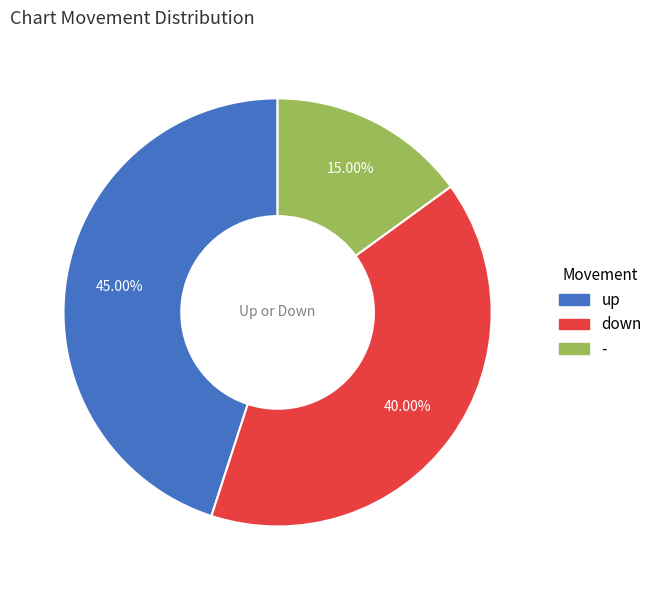

How many segments does this pie chart have?

3